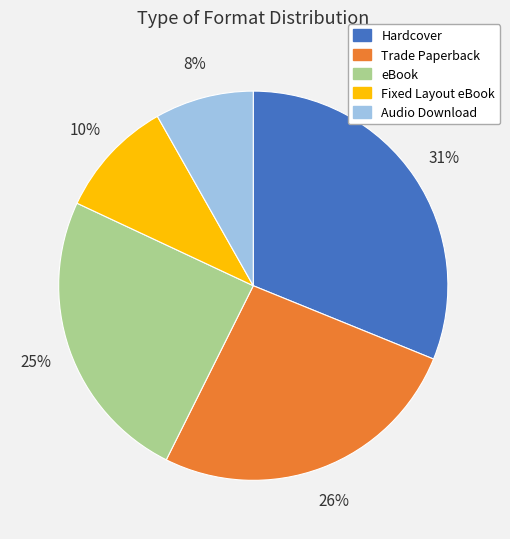

Does Audio Download account for over 50% of the chart?

No